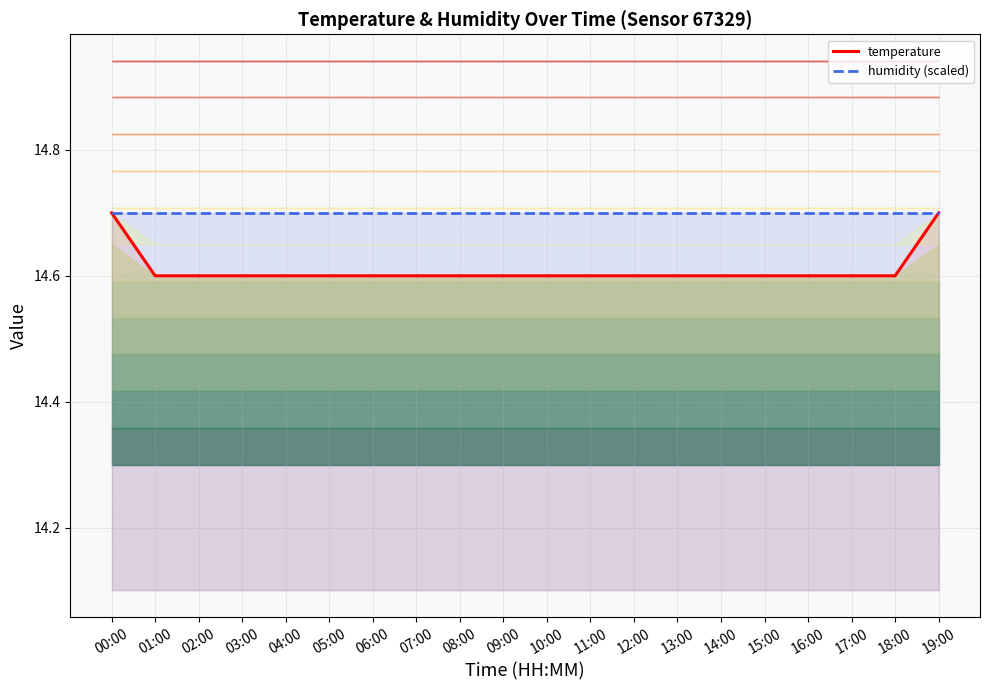

What is the difference between the highest and lowest values at 01:00?

0.1